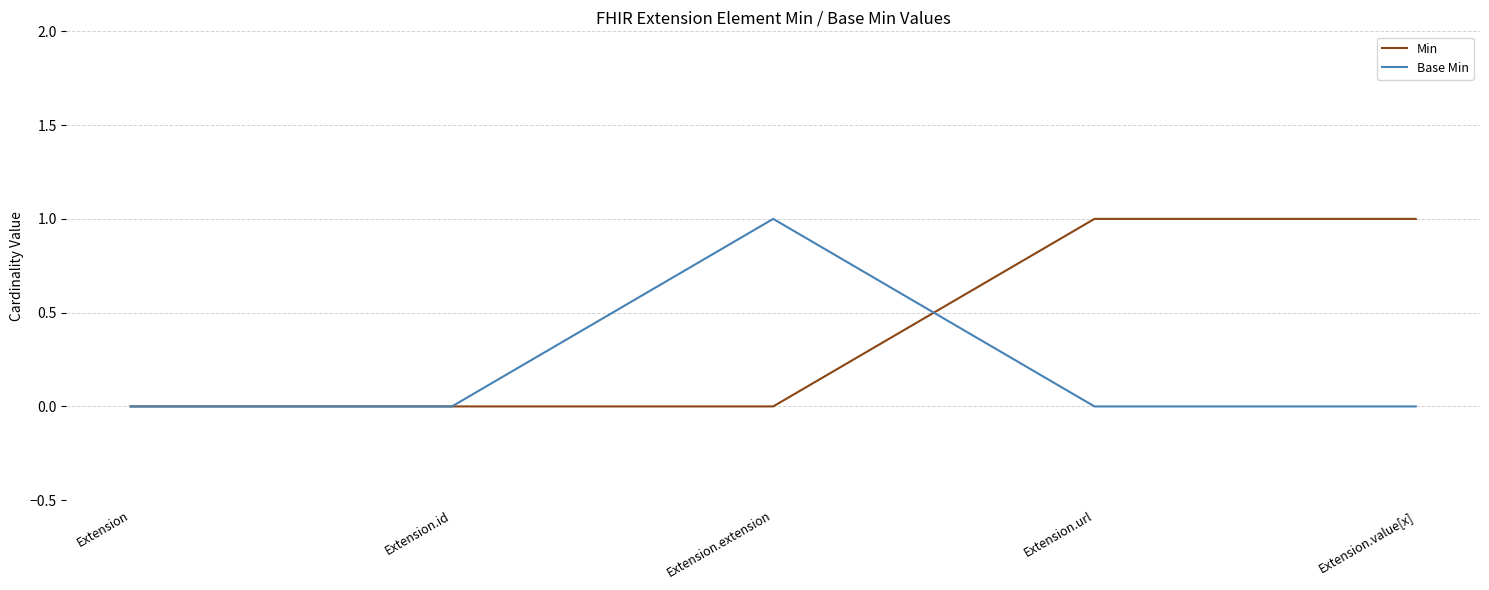

The value of Min at Extension is 0. True or false?

True